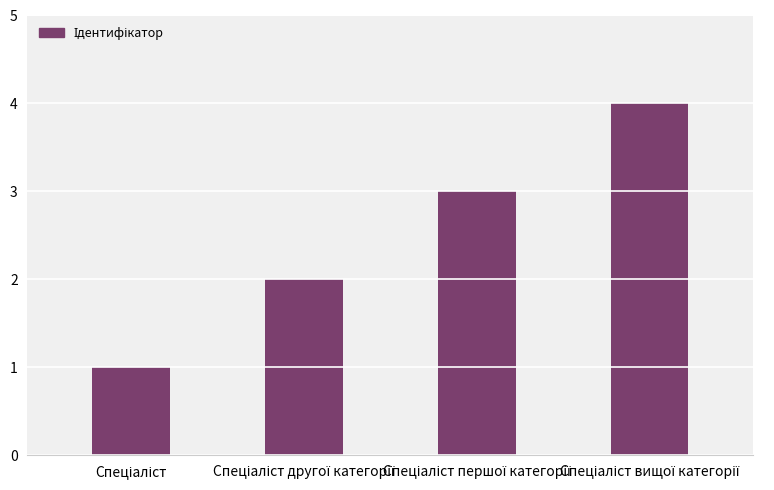

What is the smallest value displayed?

1